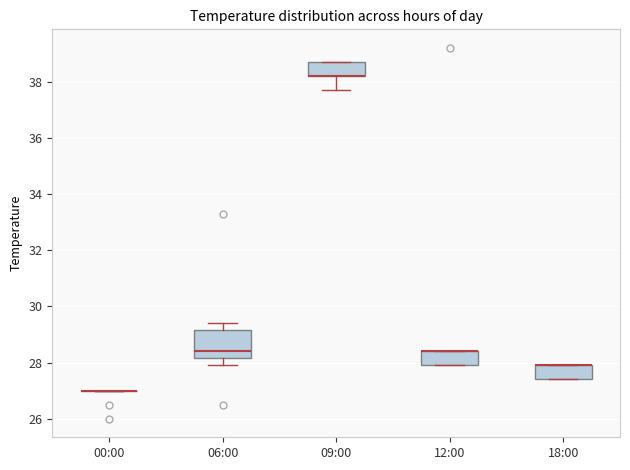

Comparing the boxes themselves (not the whiskers), which one is the tallest?

06:00